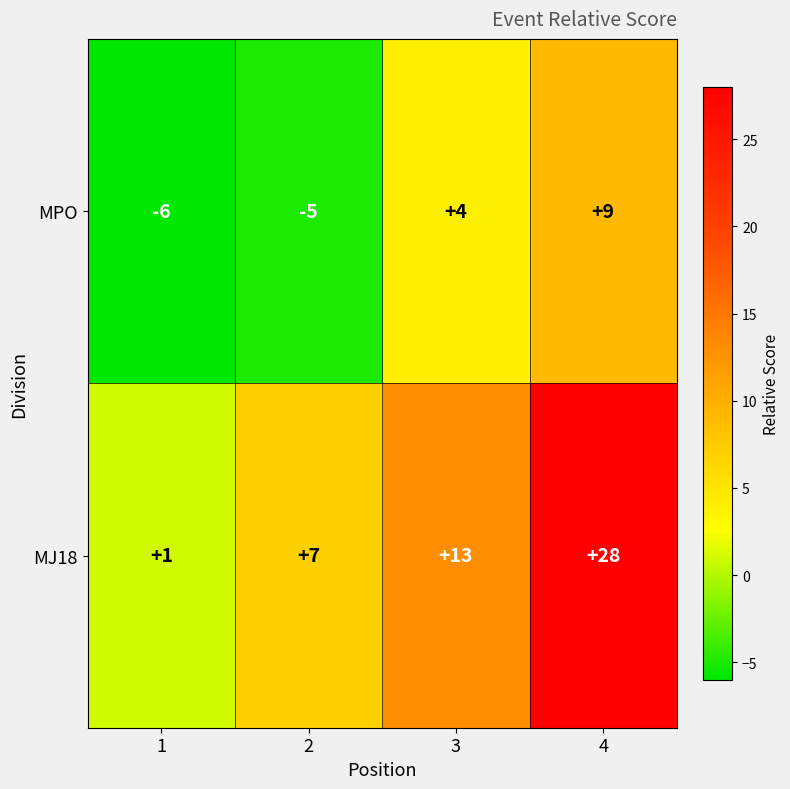

List the series in order of their overall mean, lowest first.

MPO, MJ18